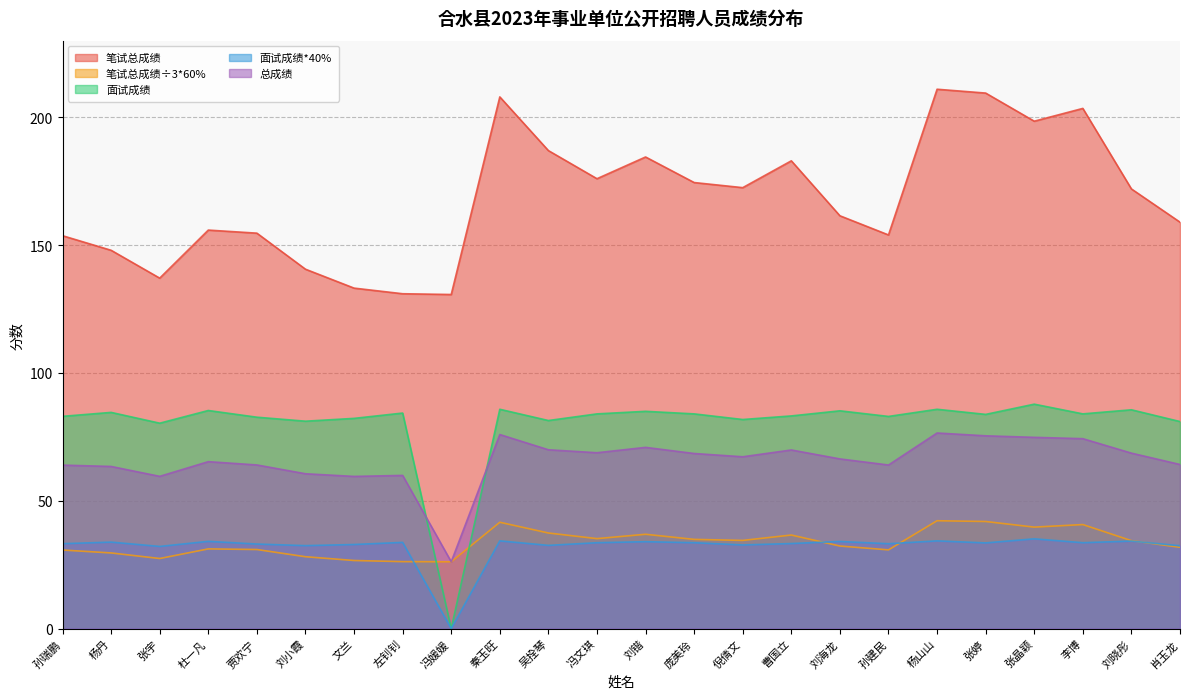

How many data points in 笔试总成绩÷3*60% are above 34?

12